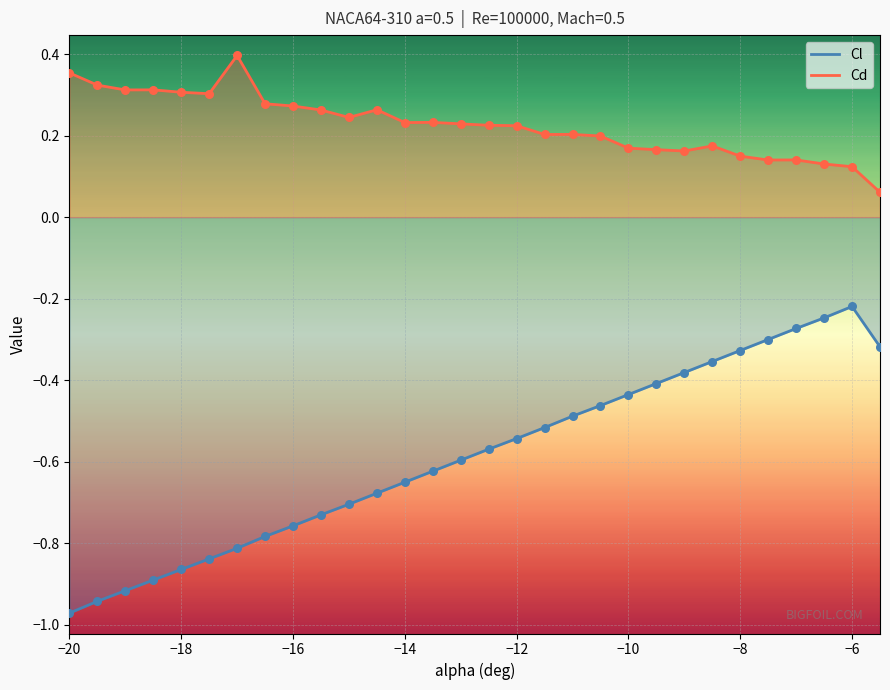

Which series contains the lowest Y value?

Cl